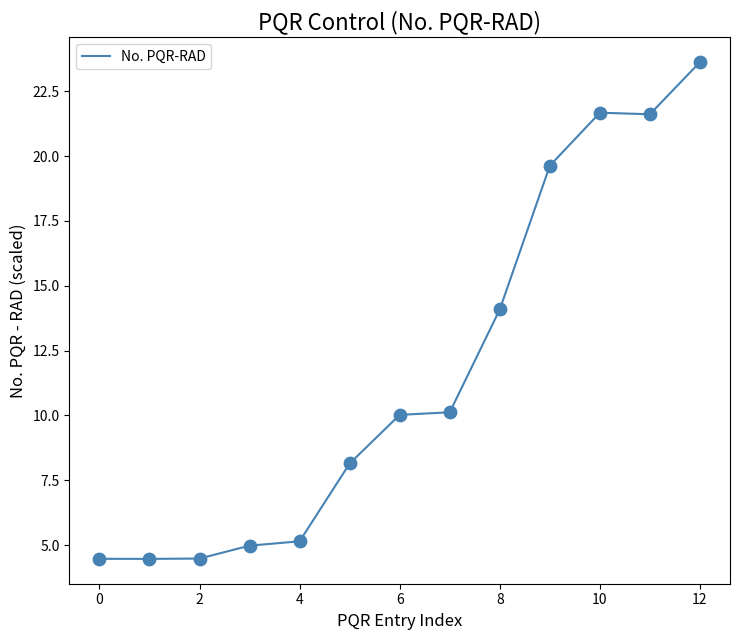

What is the minimum value shown in the chart?

4.5